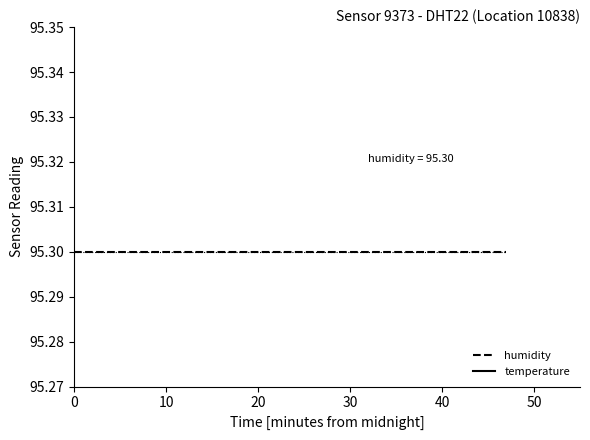

What is the greatest value displayed?

95.3